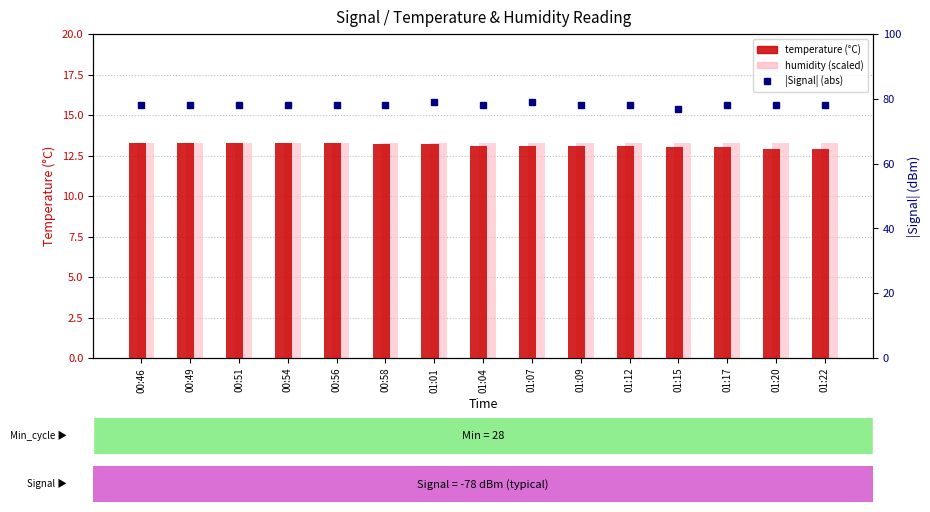

Rank the categories by temperature (°C) value from lowest to highest.

01:20, 01:22, 01:15, 01:17, 01:04, 01:07, 01:09, 01:12, 00:58, 01:01, 00:46, 00:49, 00:51, 00:54, 00:56